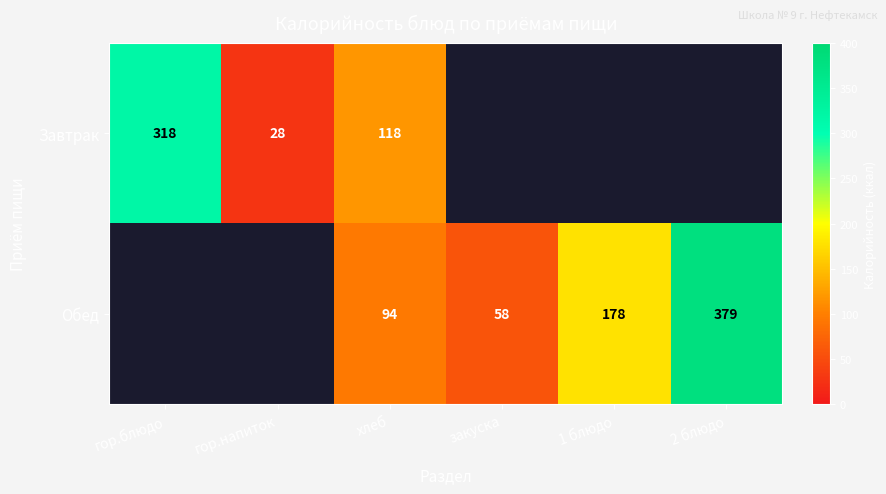

What is the difference between the Обед values at 2 блюдо and хлеб?

285